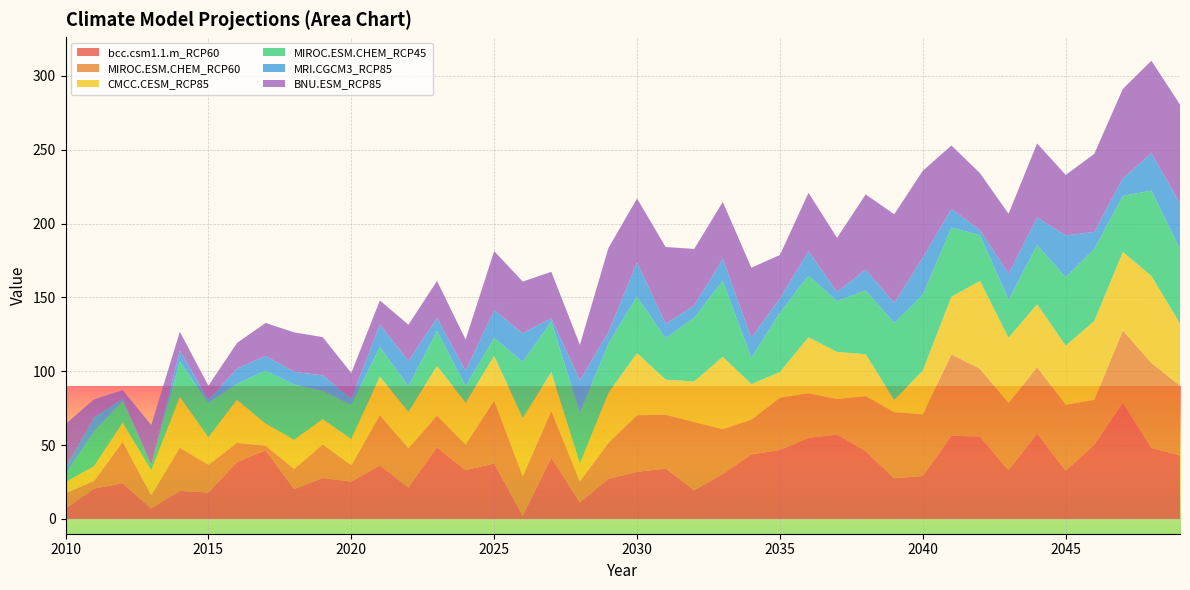

Reading left to right, extract all data points from this chart.

bcc.csm1.1.m_RCP60: 2010=7.1	2011=20.6	2012=24.2	2013=7.1	2014=19.0	2015=17.9	2016=38.5	2017=46.4	2018=20.3	2019=27.7	2020=25.3	2021=36.3	2022=21.4	2023=48.6	2024=33.0	2025=37.6	2026=2.2	2027=41.5	2028=11.3	2029=27.2	2030=31.9	2031=34.1	2032=19.5	2033=30.5	2034=43.7	2035=46.7	2036=54.9	2037=57.1	2038=45.9	2039=27.5	2040=29.1	2041=56.3	2042=55.8	2043=33.0	2044=57.7	2045=32.7	2046=50.3	2047=78.6	2048=48.1	2049=42.9
MIROC.ESM.CHEM_RCP60: 2010=10.3	2011=5.1	2012=28.0	2013=9.0	2014=29.2	2015=18.8	2016=13.0	2017=3.2	2018=13.6	2019=22.7	2020=11.1	2021=33.9	2022=26.5	2023=21.3	2024=17.4	2025=42.4	2026=26.8	2027=31.4	2028=14.1	2029=24.3	2030=38.3	2031=36.4	2032=46.1	2033=30.3	2034=23.5	2035=35.3	2036=30.2	2037=24.0	2038=37.2	2039=44.8	2040=41.7	2041=55.0	2042=45.9	2043=45.4	2044=45.0	2045=44.6	2046=30.3	2047=49.0	2048=57.5	2049=47.3
CMCC.CESM_RCP85: 2010=7.6	2011=10.1	2012=13.0	2013=16.9	2014=34.5	2015=18.6	2016=29.2	2017=15.0	2018=19.7	2019=17.2	2020=17.7	2021=26.3	2022=24.6	2023=33.7	2024=28.3	2025=30.4	2026=39.4	2027=26.5	2028=12.2	2029=33.9	2030=42.1	2031=23.8	2032=27.5	2033=49.0	2034=24.1	2035=17.5	2036=37.9	2037=32.0	2038=28.4	2039=8.2	2040=29.7	2041=39.1	2042=59.4	2043=44.3	2044=42.6	2045=40.0	2046=53.4	2047=53.1	2048=58.9	2049=42.1
MIROC.ESM.CHEM_RCP45: 2010=5.4	2011=23.5	2012=14.6	2013=3.5	2014=24.0	2015=23.2	2016=10.8	2017=35.8	2018=37.4	2019=19.1	2020=23.1	2021=19.9	2022=17.4	2023=23.8	2024=11.4	2025=12.2	2026=38.0	2027=34.2	2028=34.3	2029=33.3	2030=38.3	2031=28.1	2032=43.1	2033=51.4	2034=17.7	2035=40.2	2036=41.7	2037=34.4	2038=43.2	2039=52.2	2040=51.3	2041=46.8	2042=31.1	2043=25.7	2044=40.1	2045=46.5	2046=48.7	2047=38.0	2048=57.8	2049=50.3
MRI.CGCM3_RCP85: 2010=4.0	2011=9.5	2012=1.5	2013=0.1	2014=7.3	2015=2.3	2016=10.2	2017=10.0	2018=8.6	2019=10.5	2020=4.2	2021=15.2	2022=17.1	2023=8.6	2024=10.2	2025=18.8	2026=19.3	2027=2.3	2028=22.0	2029=7.8	2030=23.1	2031=9.7	2032=8.3	2033=14.9	2034=13.8	2035=9.5	2036=16.5	2037=6.2	2038=14.1	2039=13.6	2040=25.0	2041=12.7	2042=3.4	2043=17.7	2044=18.7	2045=28.1	2046=11.6	2047=11.9	2048=25.2	2049=31.1
BNU.ESM_RCP85: 2010=29.8	2011=12.2	2012=5.9	2013=27.0	2014=12.7	2015=9.4	2016=17.4	2017=22.3	2018=26.7	2019=25.9	2020=17.4	2021=16.3	2022=24.5	2023=25.1	2024=21.2	2025=39.9	2026=35.0	2027=31.4	2028=24.0	2029=57.0	2030=43.2	2031=52.0	2032=38.3	2033=38.5	2034=47.3	2035=29.5	2036=39.6	2037=36.6	2038=50.9	2039=60.0	2040=58.9	2041=42.9	2042=38.5	2043=40.5	2044=50.1	2045=41.0	2046=52.8	2047=60.5	2048=62.7	2049=66.8